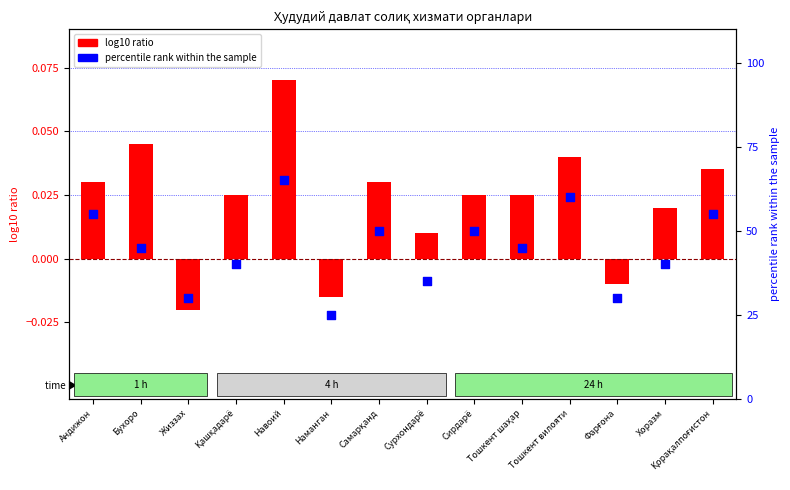

Which series contains the highest Y value?

percentile rank within the sample